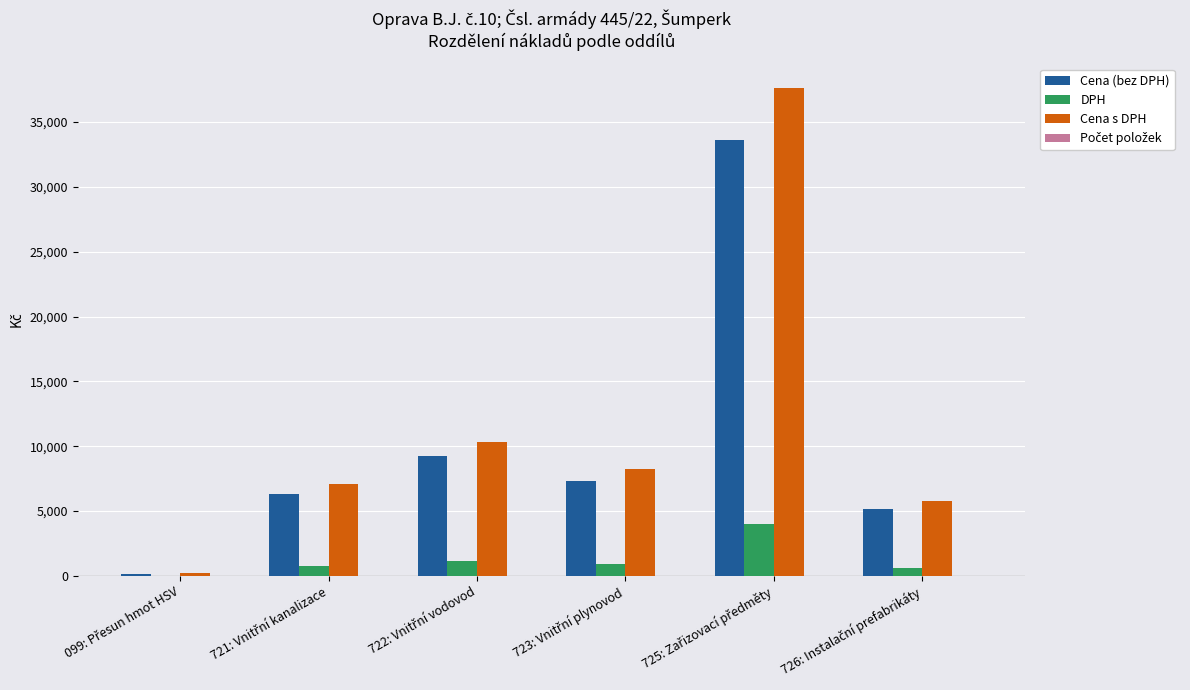

What is the sum of all Cena (bez DPH) values?

61870.0